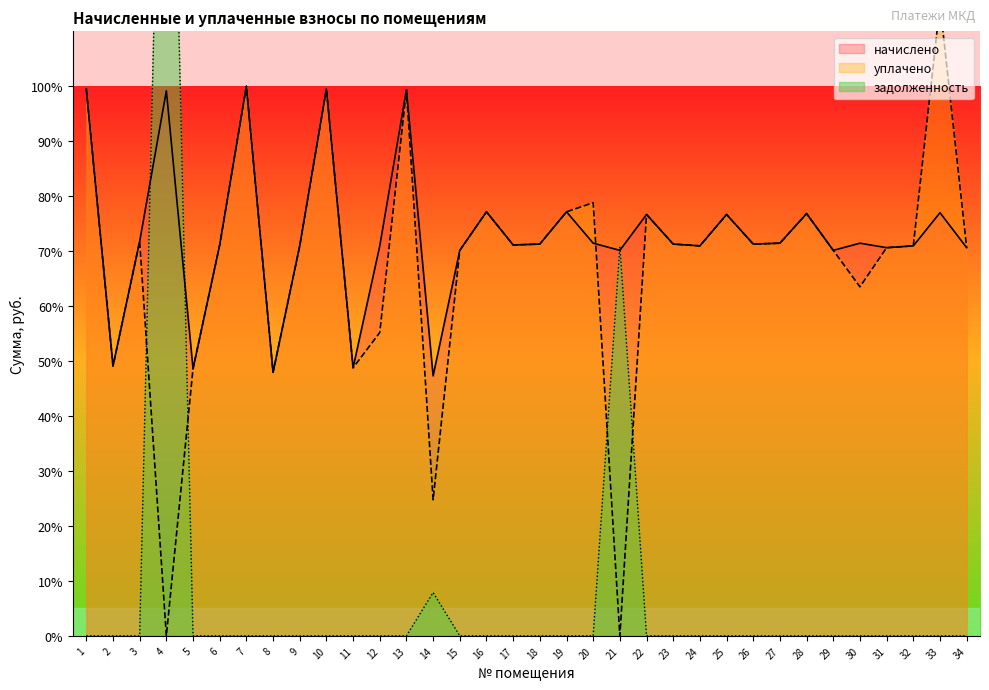

Which series changed the most between 12 and 21?

задолженность